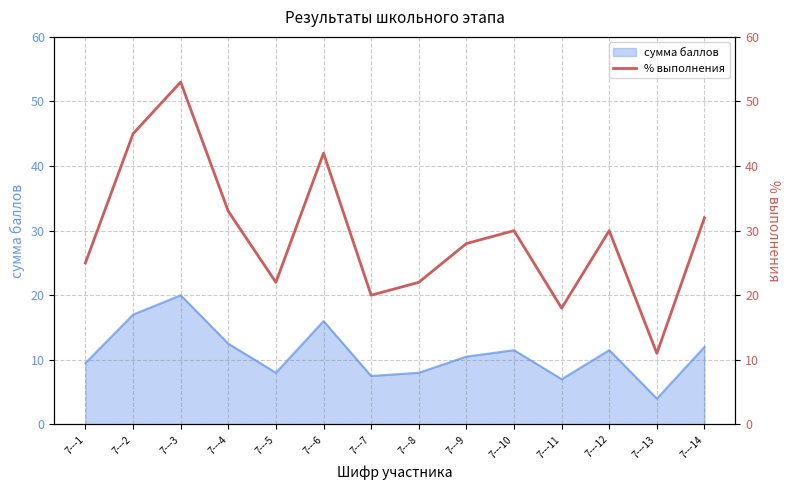

Rank the categories by value from lowest to highest.

7---13, 7---11, 7---7, 7---5, 7---8, 7---1, 7---9, 7---10, 7---12, 7---14, 7---4, 7---6, 7---2, 7---3